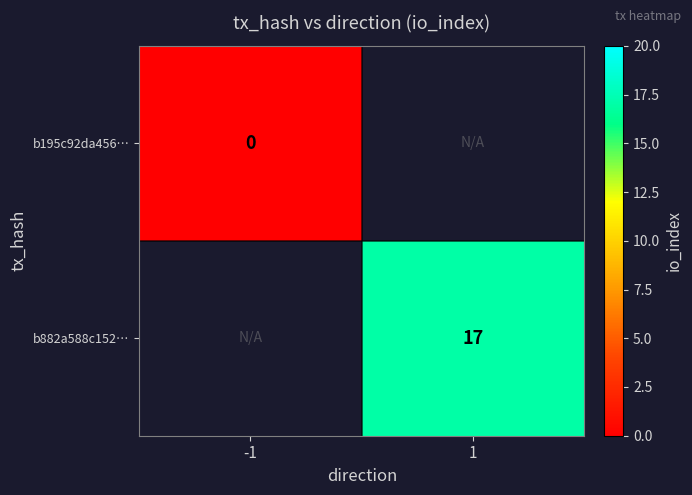

How many data points does each series have?

2